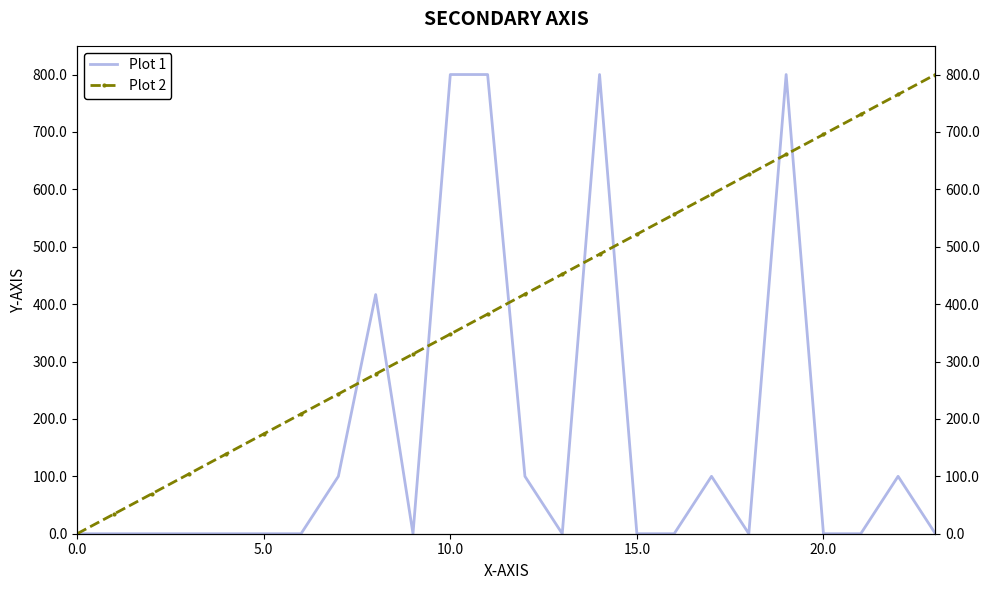

What is the spread (max minus min) of values at 17?

491.3